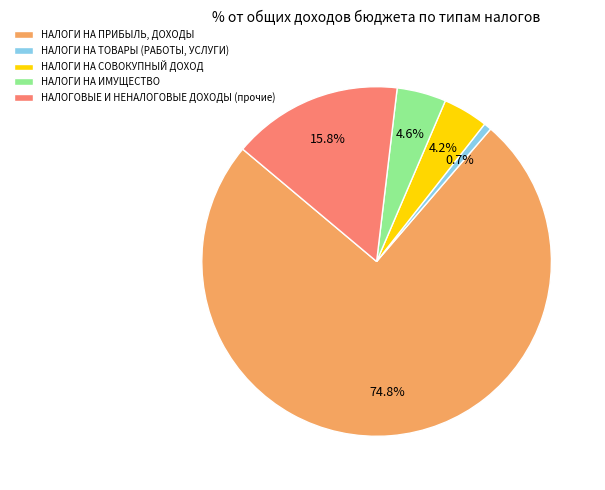

What percentage is the НАЛОГОВЫЕ И НЕНАЛОГОВЫЕ ДОХОДЫ (прочие) slice, to the nearest percent?

16%